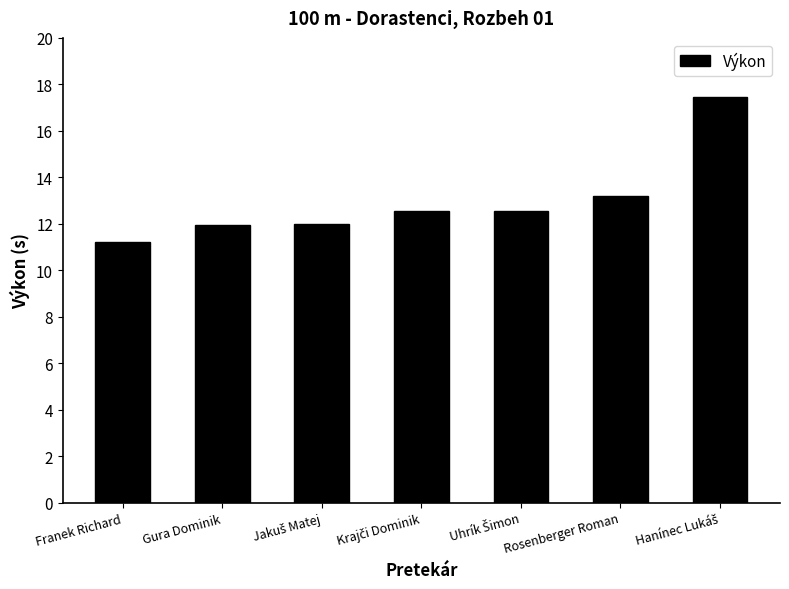

What is the difference between the maximum and second lowest values?

5.5